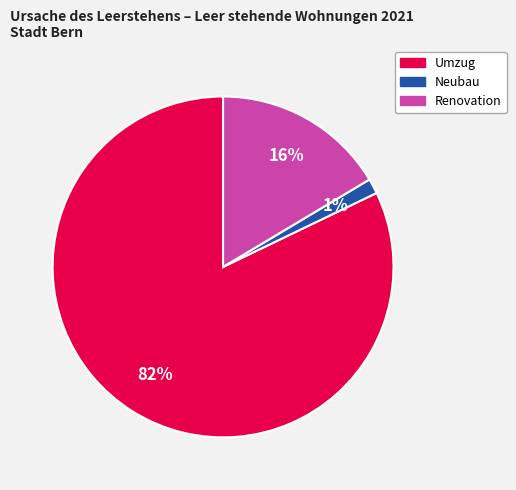

What percentage is the Neubau slice, to the nearest percent?

1%